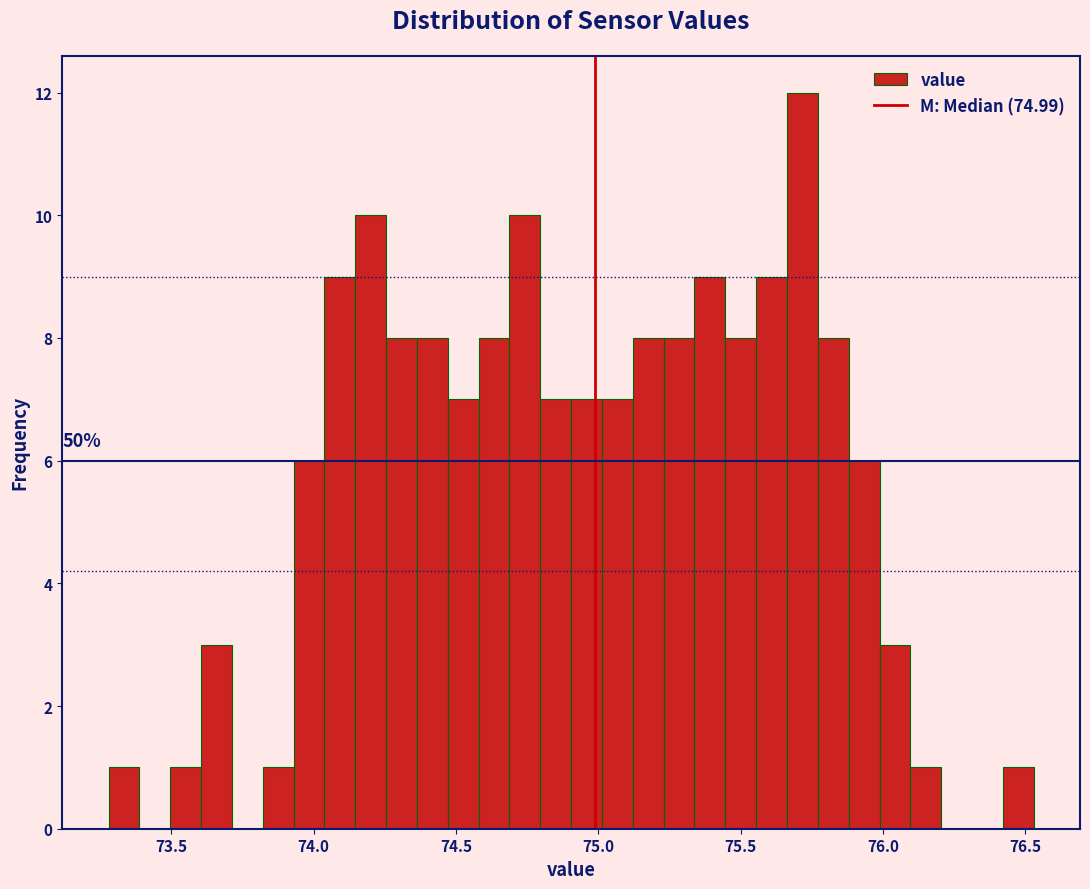

Read against the x-axis, roughly where is the centre of the tallest bar?

75.70